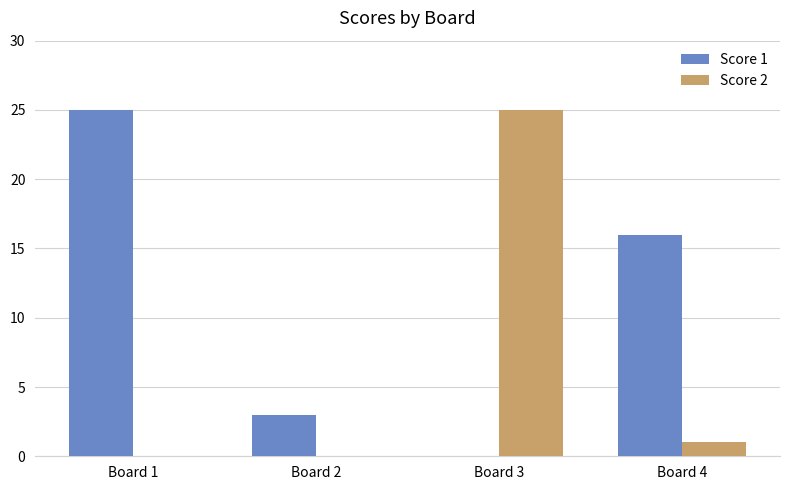

The Score 2 series shows 0 at Board 1. True or false?

True